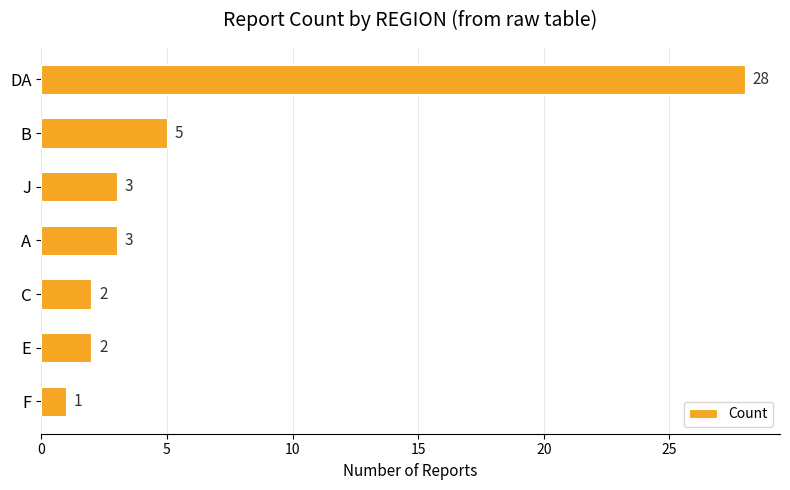

Are the bars horizontal?

Yes